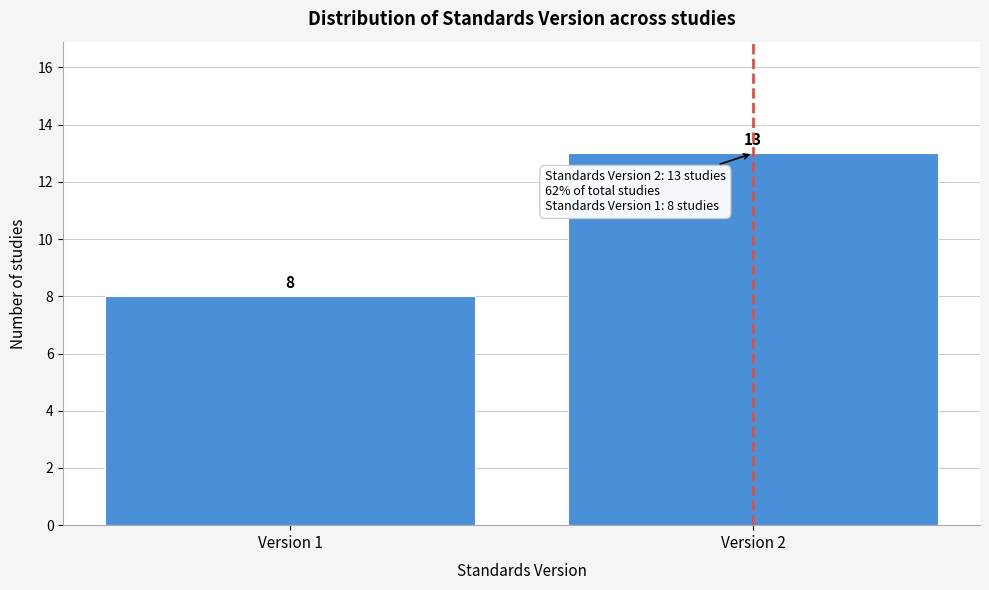

Reading left to right, list all the values displayed in this chart.

8	13